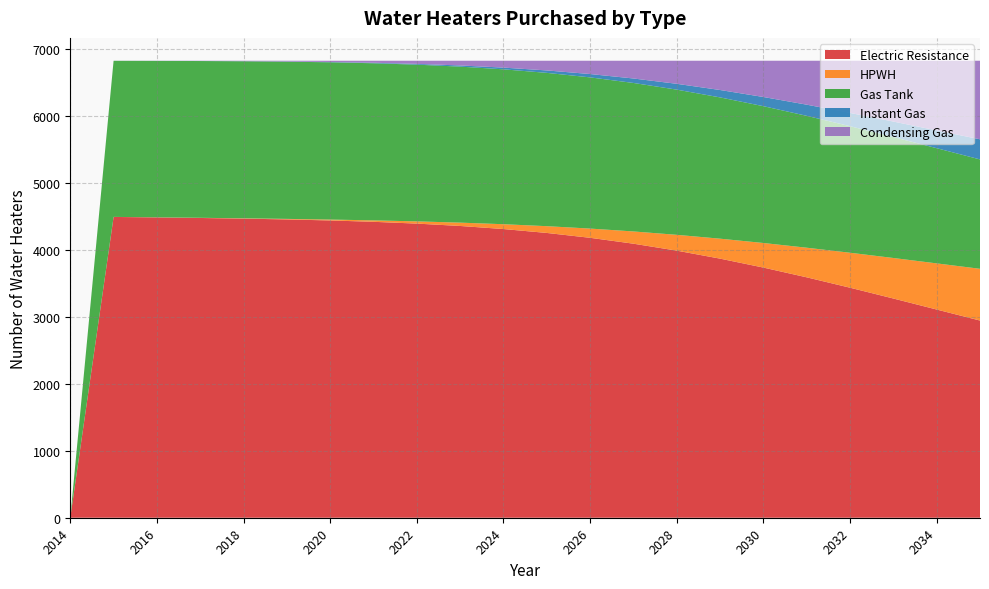

Reading left to right, what are all the values shown in this chart?

Electric Resistance: 0.0	4492.2	4484.9	4476.7	4467.0	4455.0	4439.6	4419.4	4392.6	4357.3	4311.4	4253.1	4180.5	4092.5	3988.7	3869.4	3735.9	3590.3	3435.2	3273.9	3109.4	2944.8
HPWH: 0.0	0.7	1.4	2.6	4.7	8.1	13.5	21.6	33.3	49.8	72.0	101.1	137.9	182.9	236.4	298.1	367.1	442.4	522.3	605.1	689.2	772.8
Gas Tank: 0.0	2330.8	2336.4	2341.3	2345.2	2347.8	2348.4	2346.3	2340.4	2329.8	2313.2	2289.6	2258.0	2217.6	2168.2	2109.9	2043.3	1969.4	1889.9	1806.2	1720.2	1633.5
Instant Gas: 0.0	0.2	0.5	0.9	1.6	2.8	4.6	7.5	11.7	17.6	25.7	36.3	49.9	66.7	86.9	110.5	137.2	166.6	198.3	231.6	265.9	300.5
Condensing Gas: 0.0	0.9	1.8	3.5	6.4	11.2	18.7	30.2	46.9	70.5	102.6	144.8	198.6	265.1	344.6	437.0	541.4	656.2	779.3	908.1	1040.3	1173.2